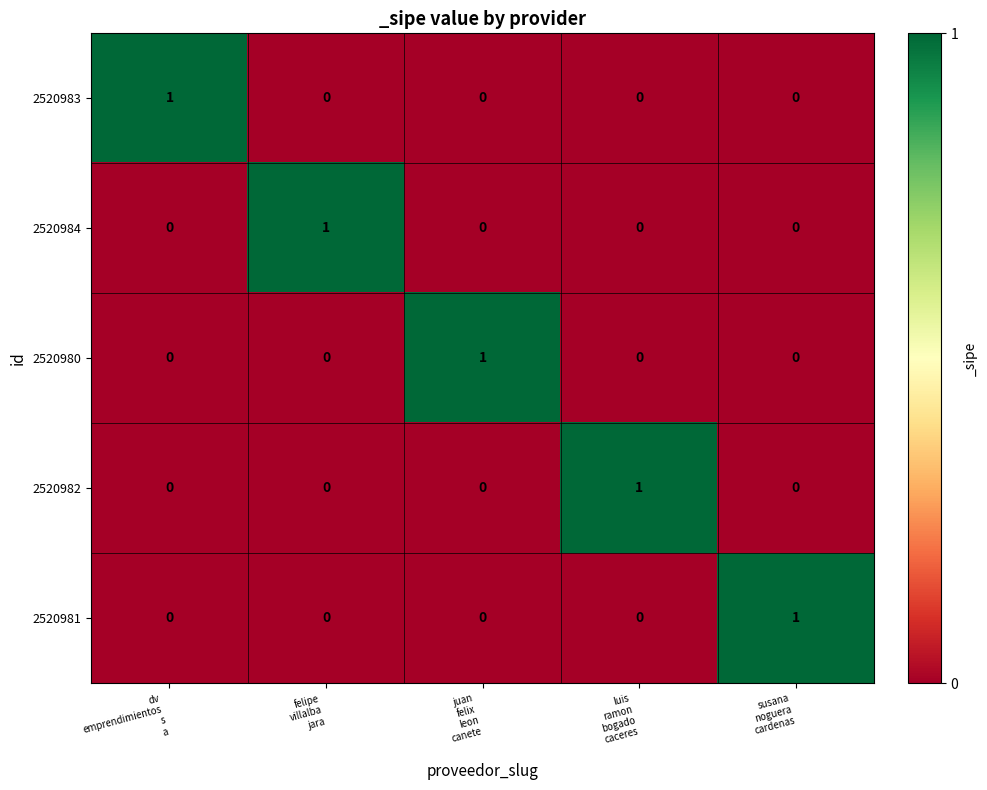

How many 2520983 values are between 0 and 1?

5